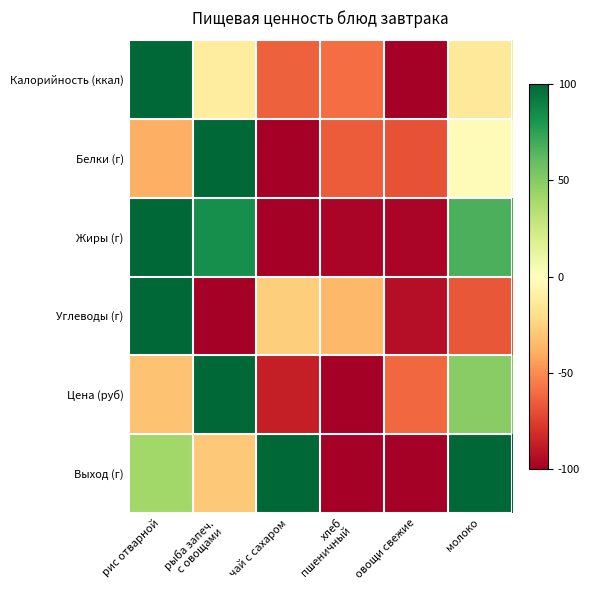

At which category does the chart reach its peak across all series?

рис отварной